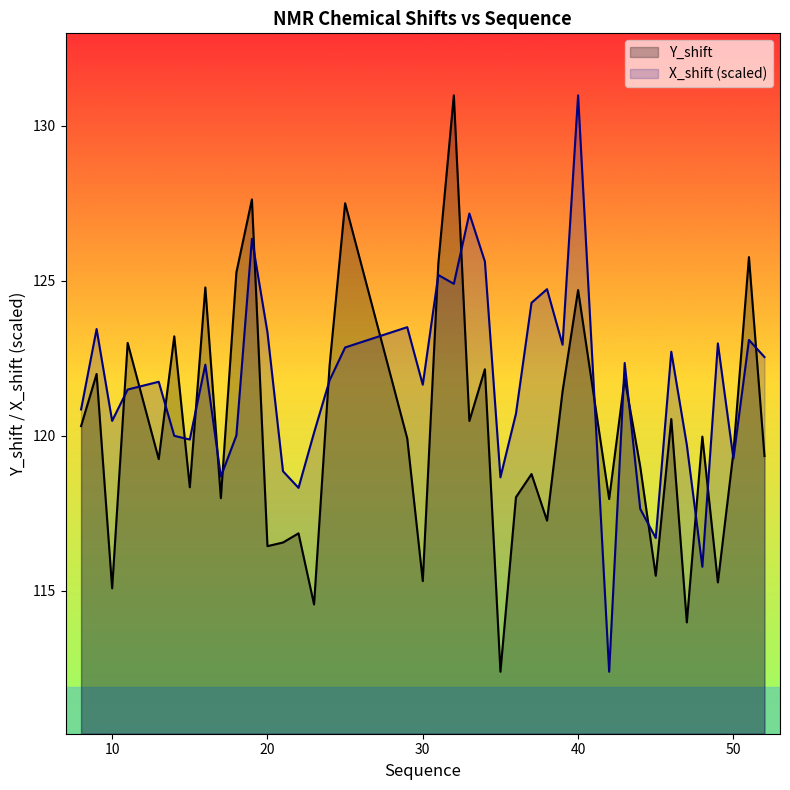

Reading left to right, extract all data points from this chart.

X_shift: 8=120.9	9=123.4	10=120.5	11=121.5	13=121.7	14=120.0	15=119.9	16=122.3	17=118.7	18=120.0	19=126.4	20=123.3	21=118.9	22=118.3	23=120.1	24=121.8	25=122.8	29=123.5	30=121.6	31=125.2	32=124.9	33=127.2	34=125.6	35=118.7	36=120.7	37=124.3	38=124.7	39=122.9	40=131.0	42=112.4	43=122.4	44=117.6	45=116.7	46=122.7	47=119.7	48=115.8	49=123.0	50=119.3	51=123.1	52=122.5
Y_shift: 8=120.3	9=122.0	10=115.1	11=123.0	13=119.2	14=123.2	15=118.3	16=124.8	17=118.0	18=125.3	19=127.6	20=116.4	21=116.6	22=116.9	23=114.6	24=122.3	25=127.5	29=119.9	30=115.3	31=125.6	32=131.0	33=120.5	34=122.1	35=112.4	36=118.0	37=118.8	38=117.3	39=121.4	40=124.7	42=118.0	43=121.9	44=119.0	45=115.5	46=120.5	47=114.0	48=120.0	49=115.3	50=119.5	51=125.8	52=119.3